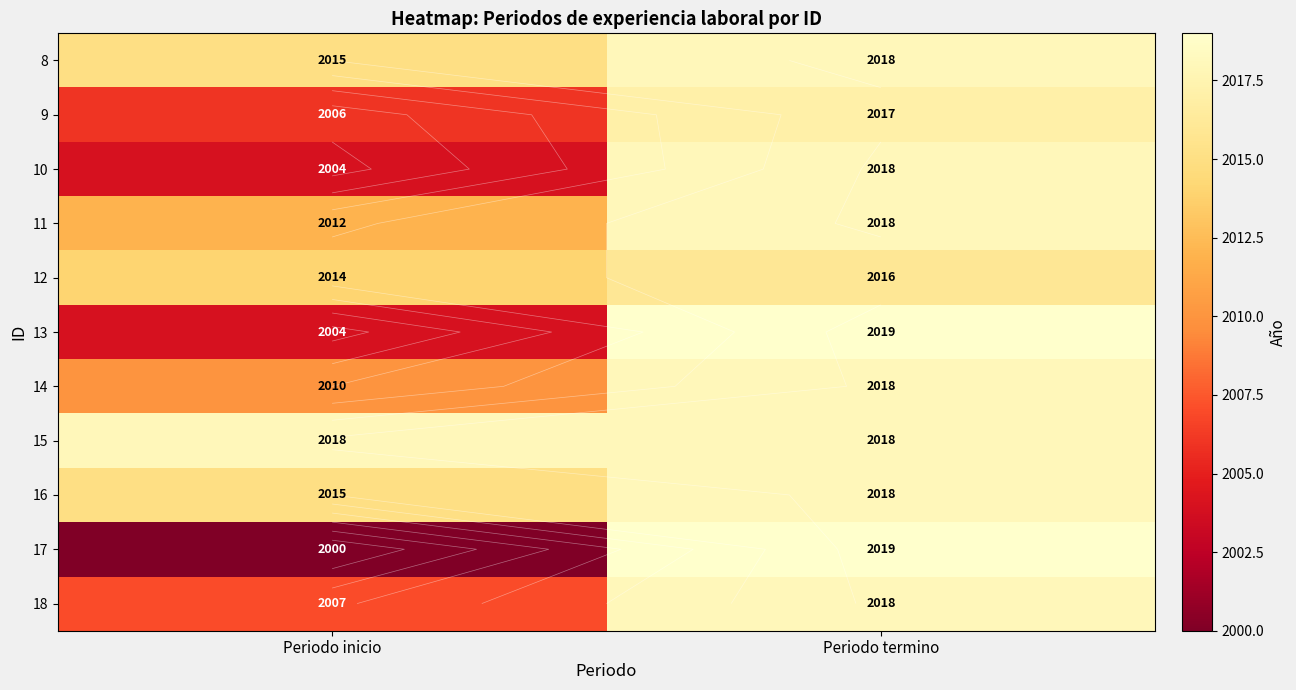

How many data points in 14 are less than 2018?

1